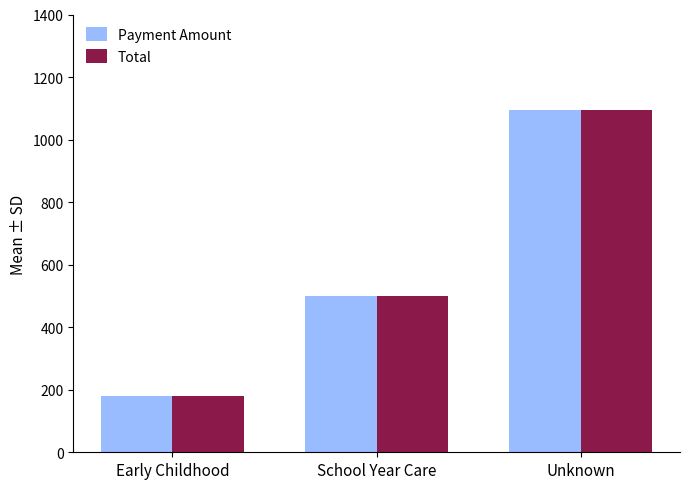

At which category is the sum across all series the highest?

Unknown